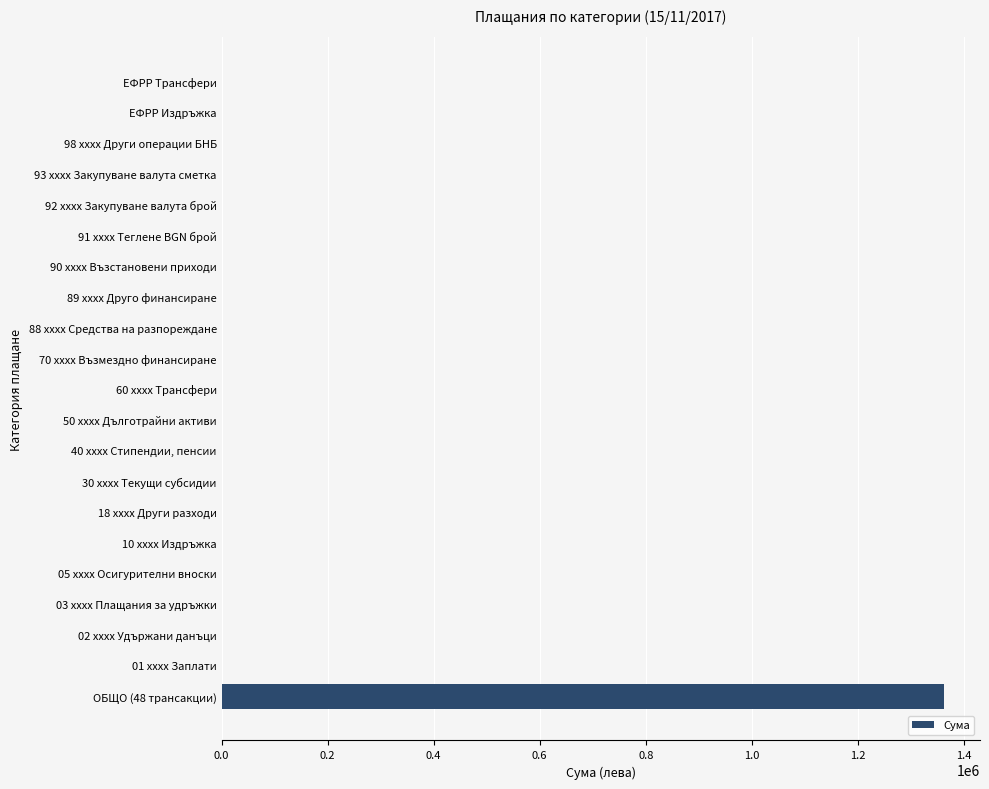

What is the average value?

64882.2